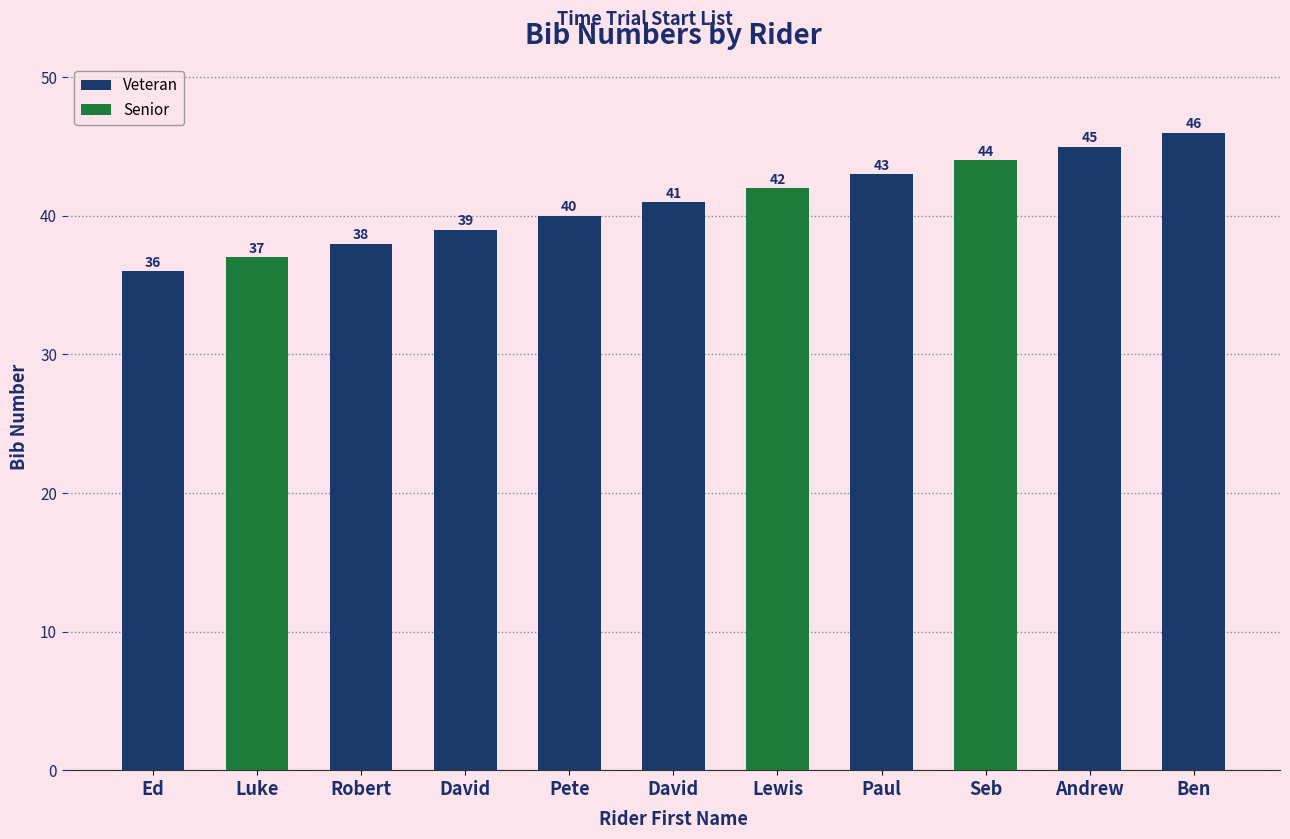

Where is the data nearest to the value 41?

David